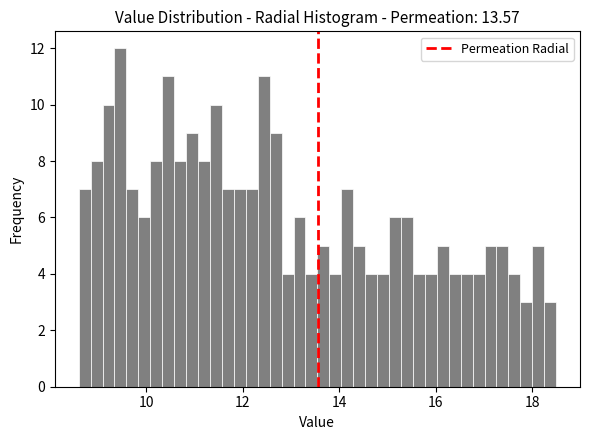

Around what value on the x-axis is the tallest bar? Give the approximate position of its centre, as read against the axis.

9.4